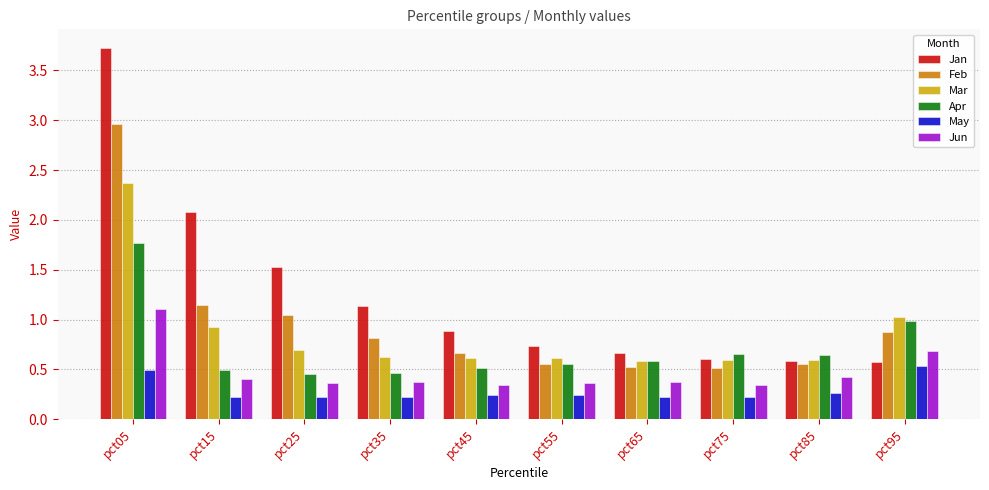

How many groups of bars are there?

10